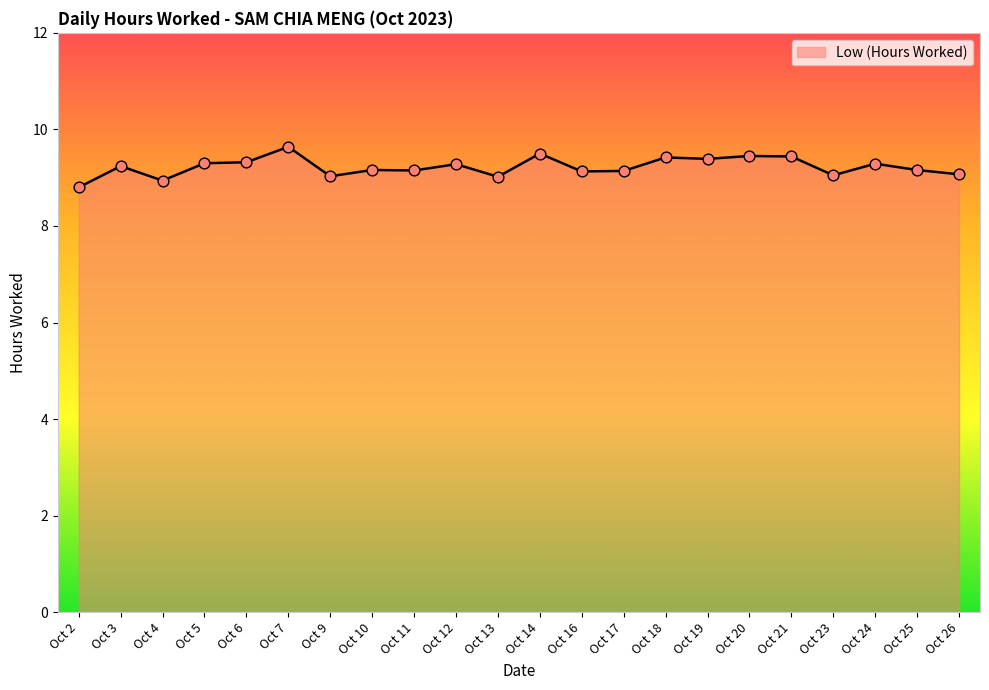

Between Oct 19 and Oct 24, which is larger?

Oct 19